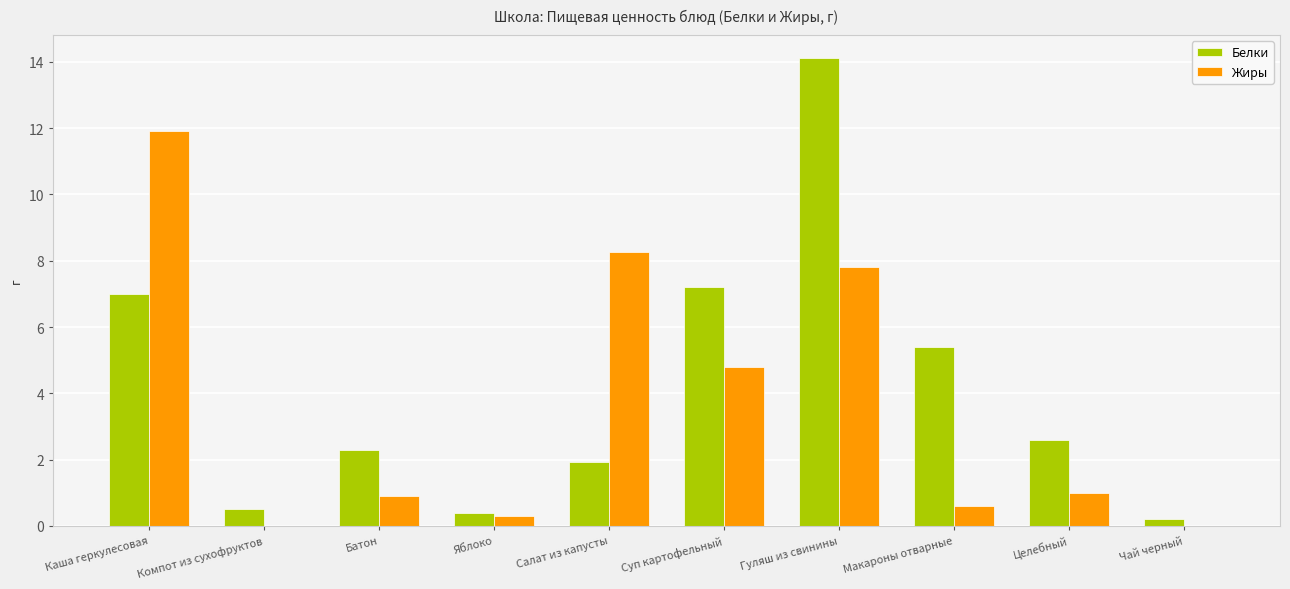

How many data points does each series have?

10